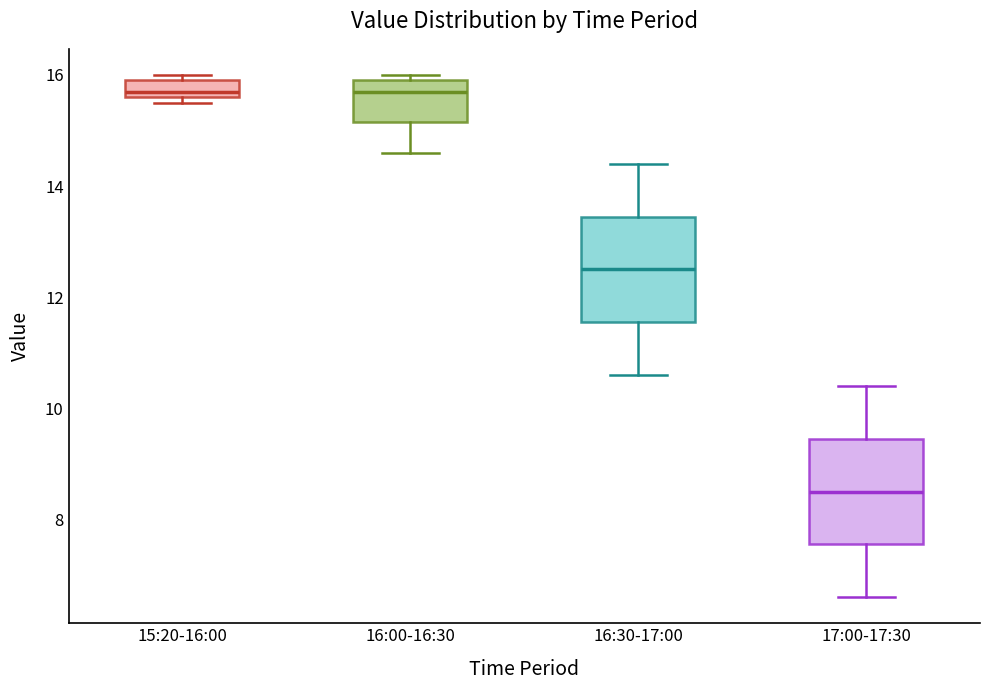

Reading left to right, read every box against the y-axis: the position of its median line, the range the box covers, and the ends of its whiskers. The values are not printed on the chart, so give them approximately, as read against the axis.

15:20-16:00: median 15.8, box 15.6 to 16.0, whiskers 15.6 (just below the box's lower edge) to 16.0 (just above the box's upper edge)
16:00-16:30: median 15.8, box 15.2 to 16.0, whiskers 14.6 to 16.0 (just above the box's upper edge)
16:30-17:00: median 12.6, box 11.6 to 13.4, whiskers 10.6 to 14.4
17:00-17:30: median 8.6, box 7.6 to 9.4, whiskers 6.6 to 10.4